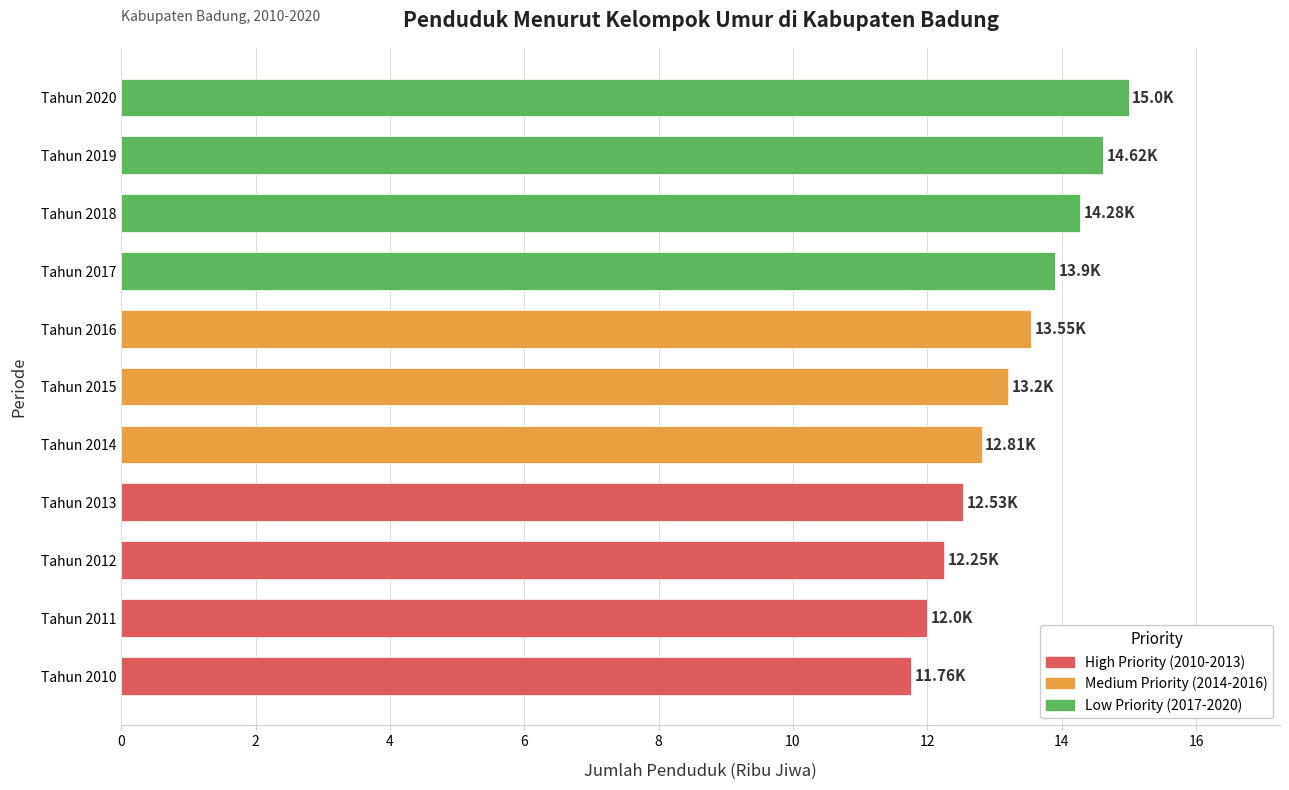

Does the chart contain stacked bars?

No